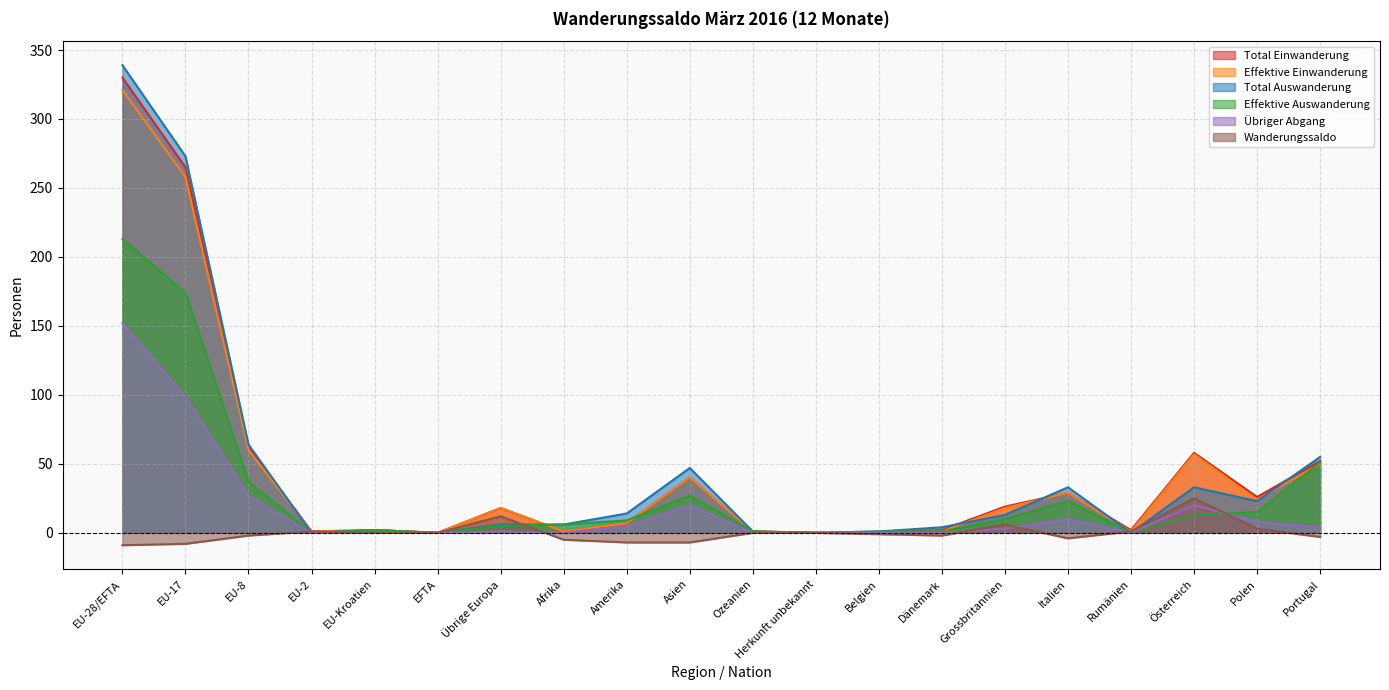

How many data points in Übriger Abgang are less than 3?

10